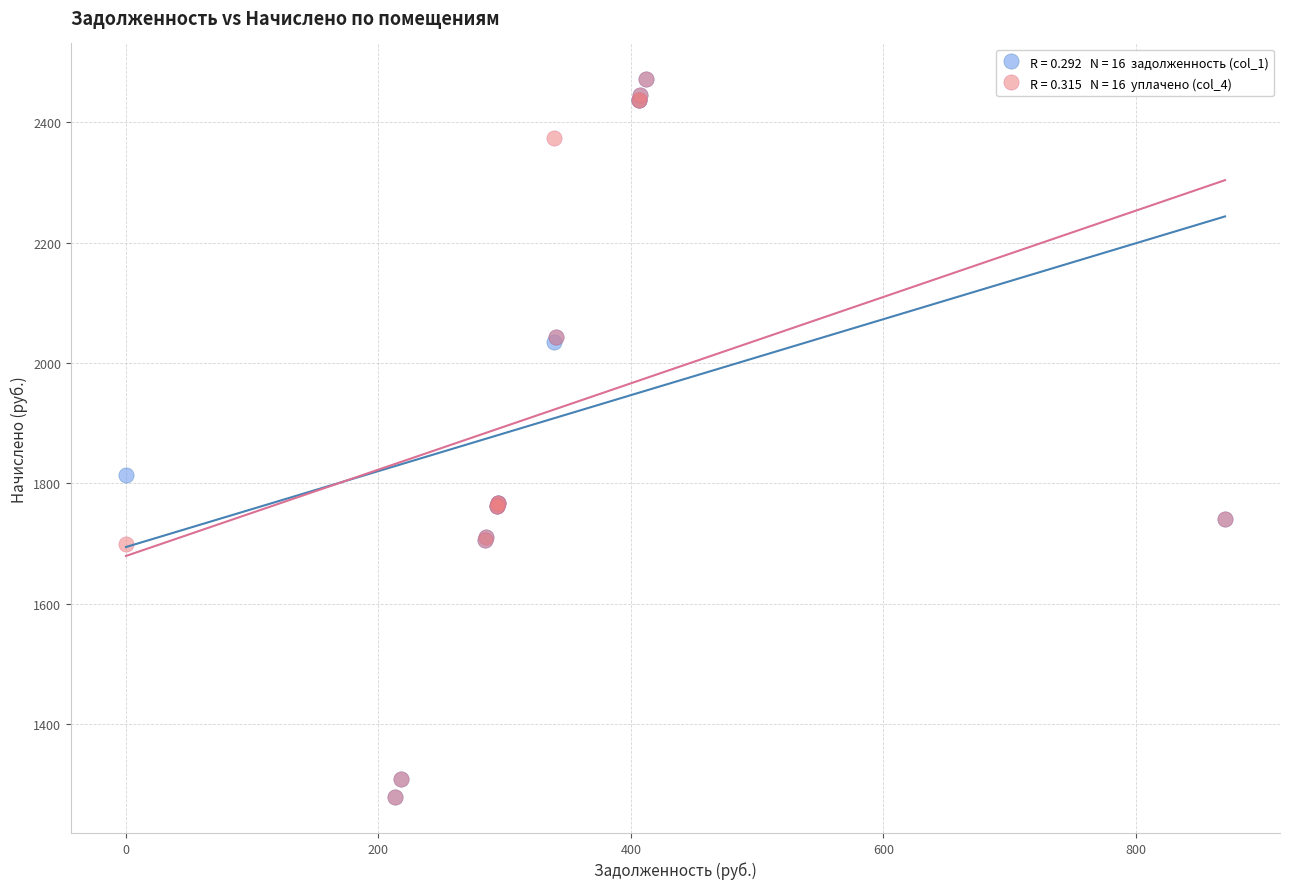

Across all series, what Y value is closest to 1874?

1814.4